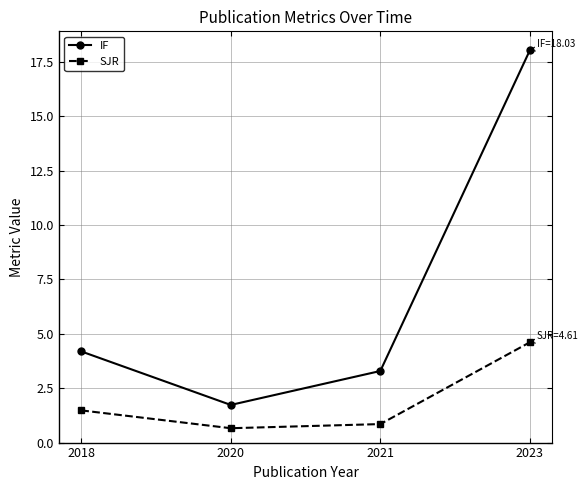

Is the value of SJR at 2023 greater than the value of IF at 2021?

Yes